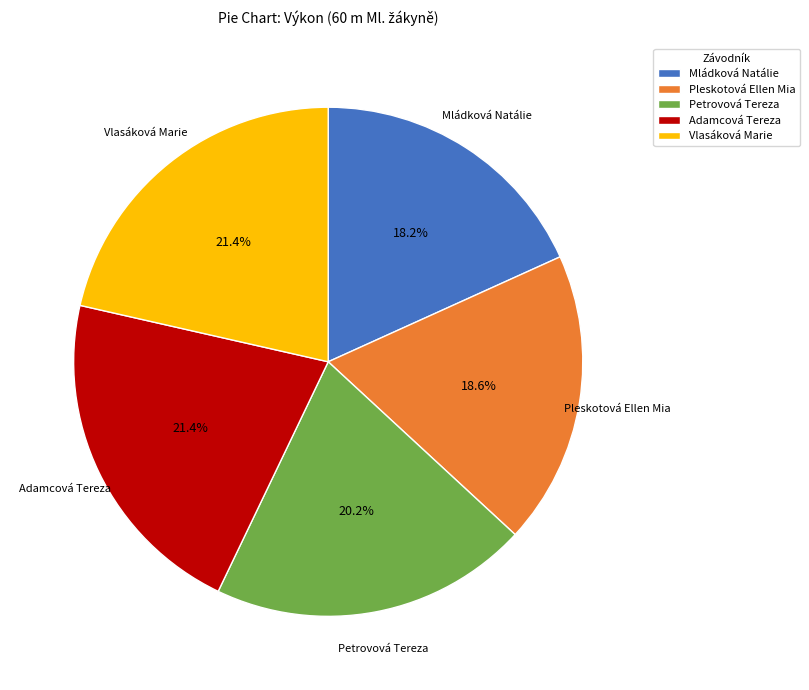

How many segments does this pie chart have?

5